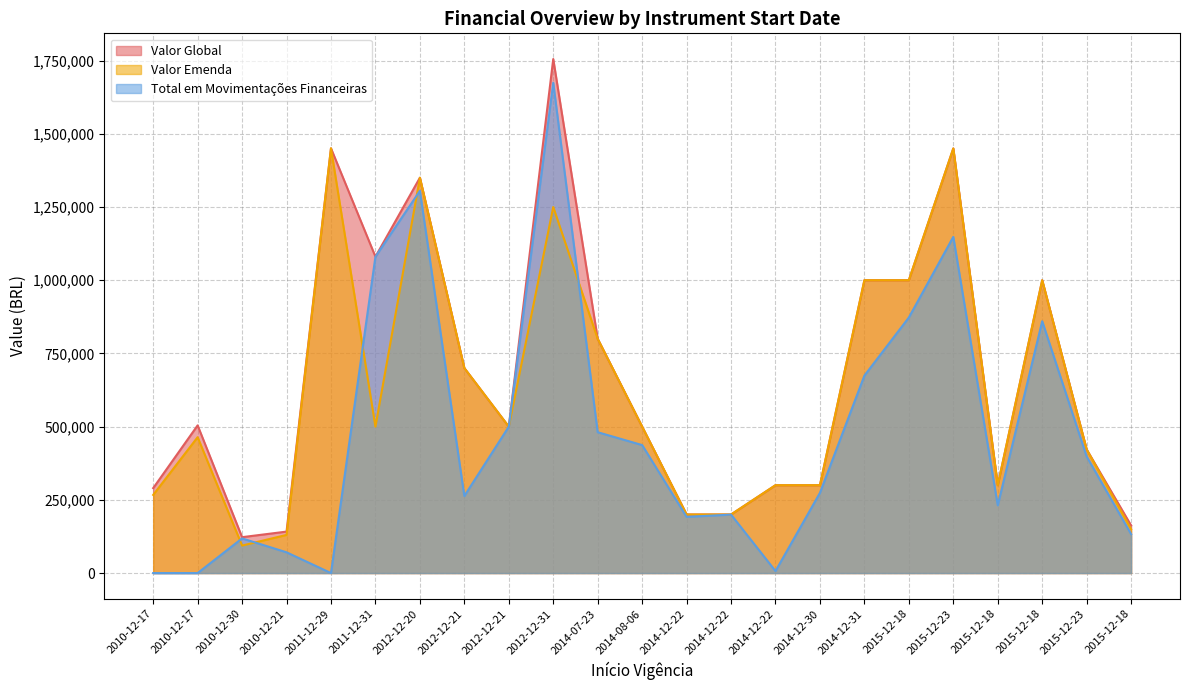

The value of Valor Global at 2011-12-29 is 2263798.7. True or false?

False